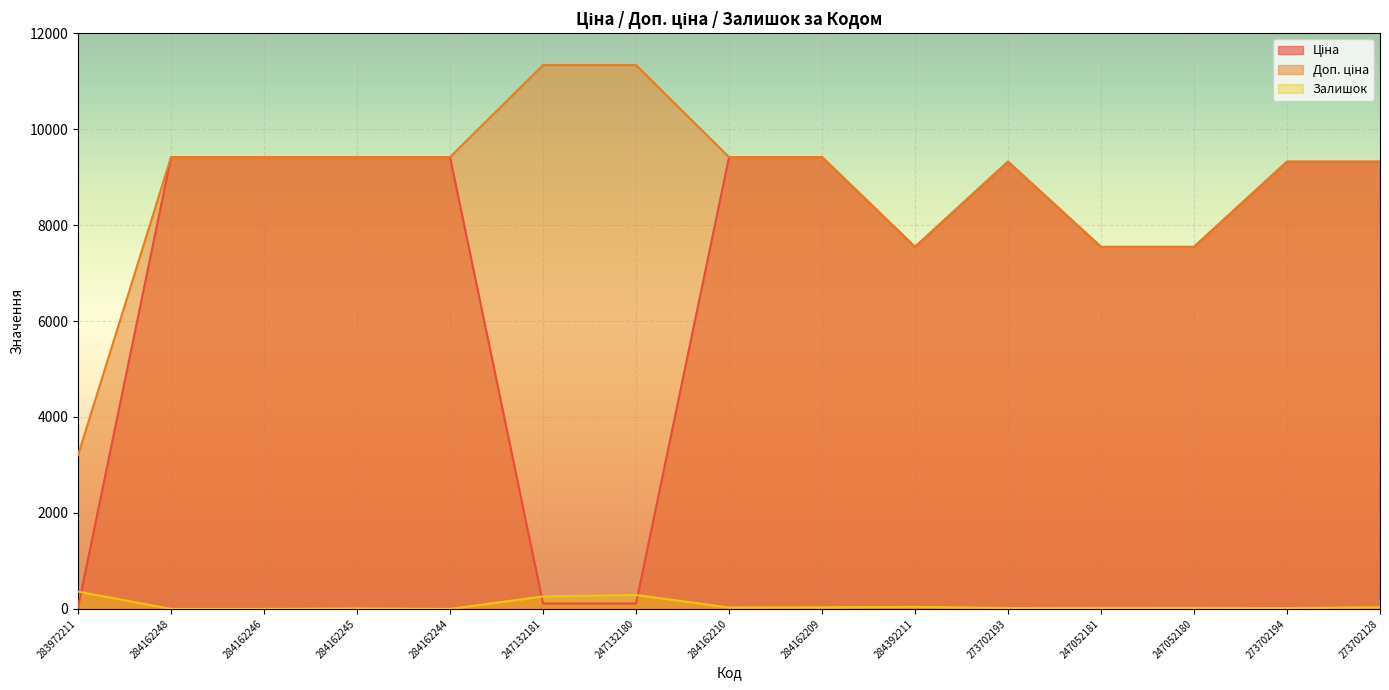

Which category has the highest value across all series?

247132181